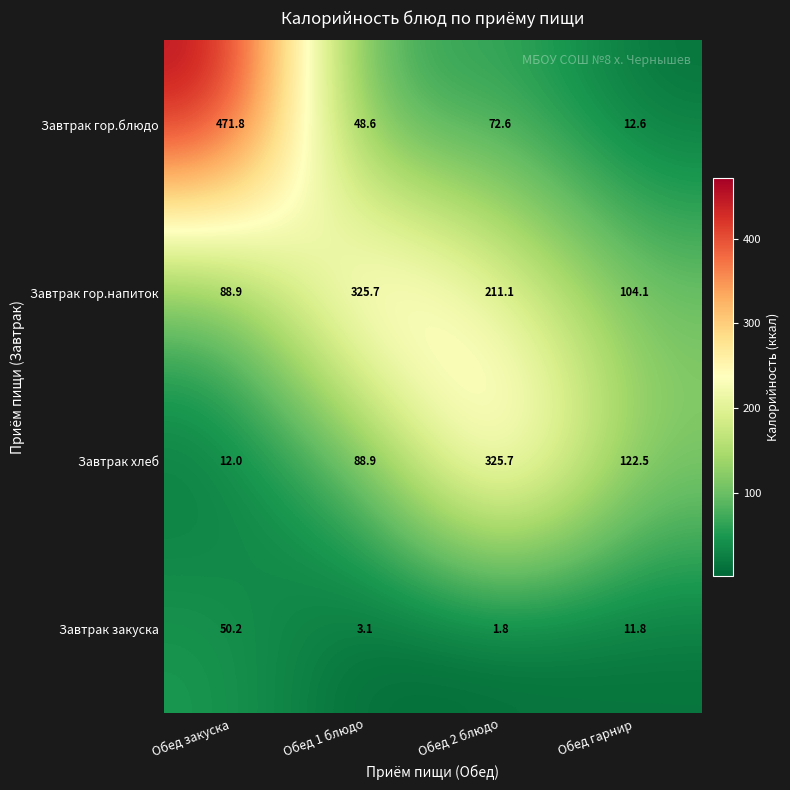

At Обед 1 блюдо, list the series in order from largest to smallest.

Завтрак гор.напиток, Завтрак хлеб, Завтрак гор.блюдо, Завтрак закуска